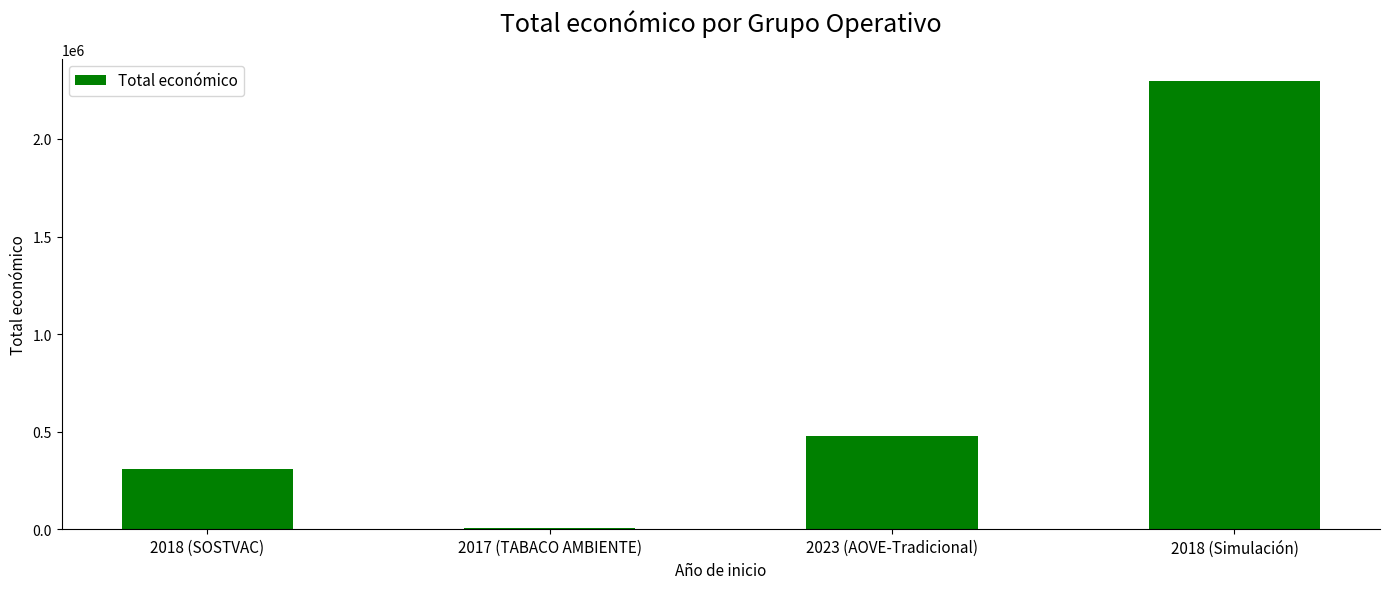

Which label corresponds to the smallest value in the chart?

2017 (TABACO AMBIENTE)